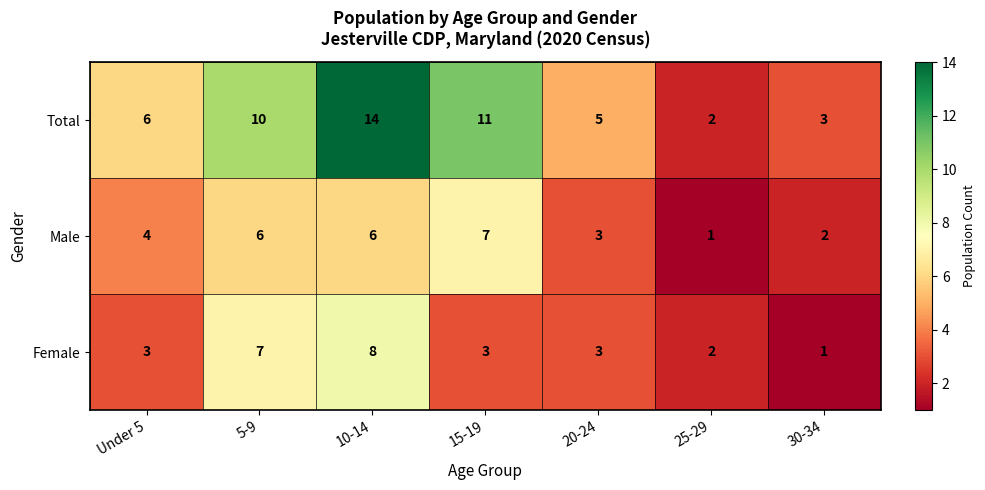

Is the value of Total at 10-14 greater than the value of Female at Under 5?

Yes